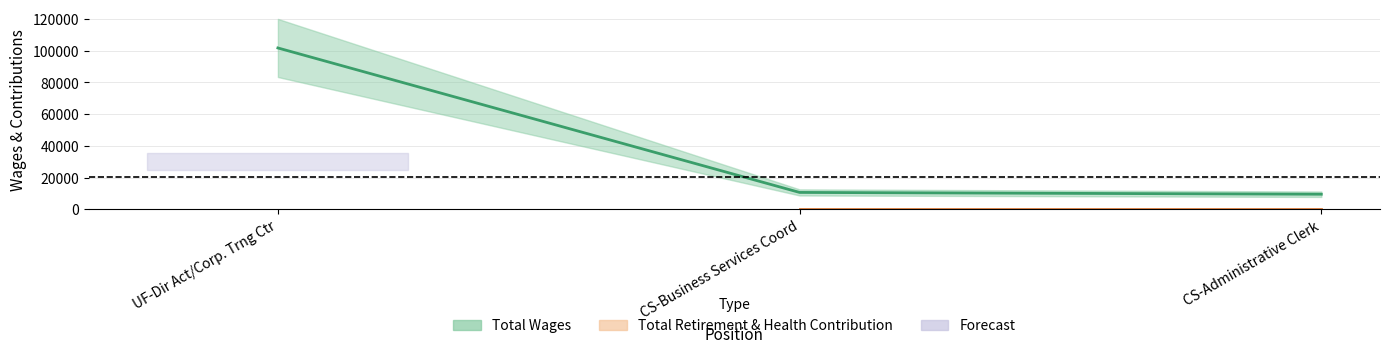

How many lines are shown in the chart?

1